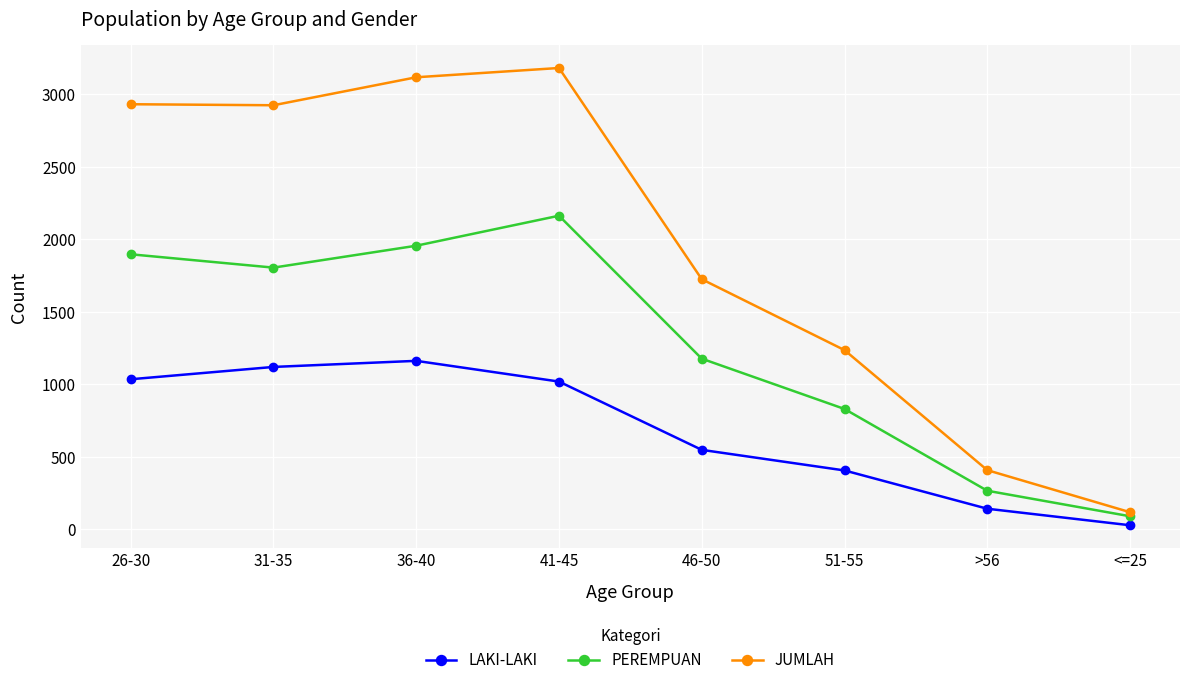

True or false: JUMLAH and PEREMPUAN cross at least once.

False